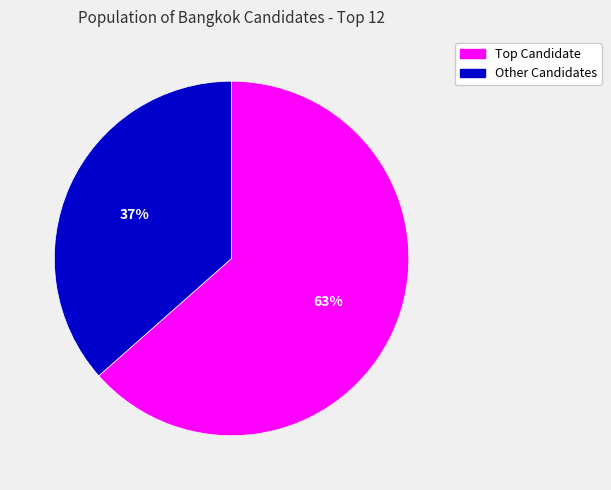

To the nearest percent, what is the average slice percentage?

50%